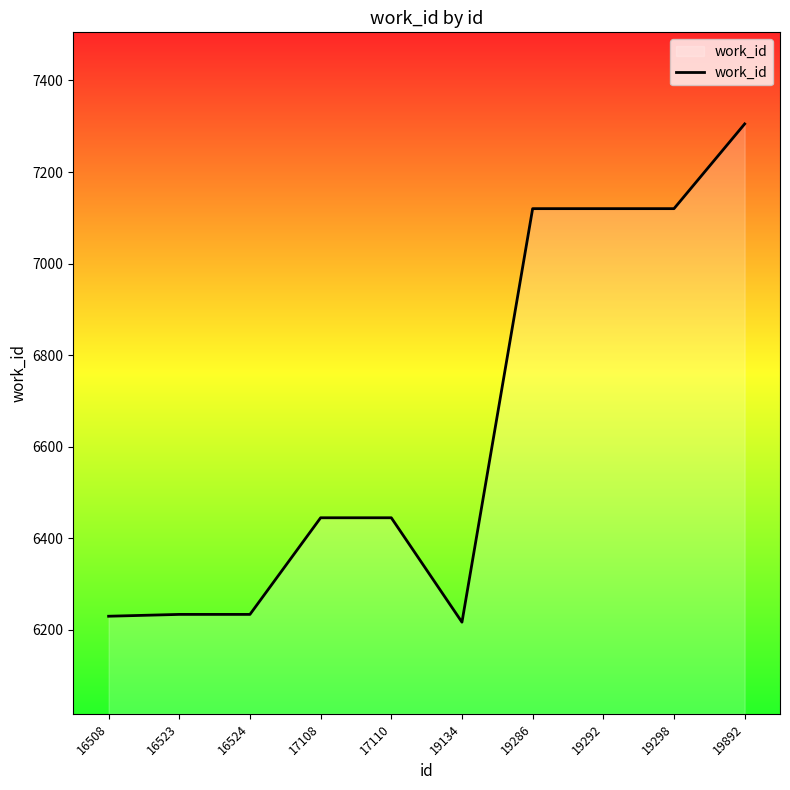

True or false: the data shows 7120 at 19298.

True